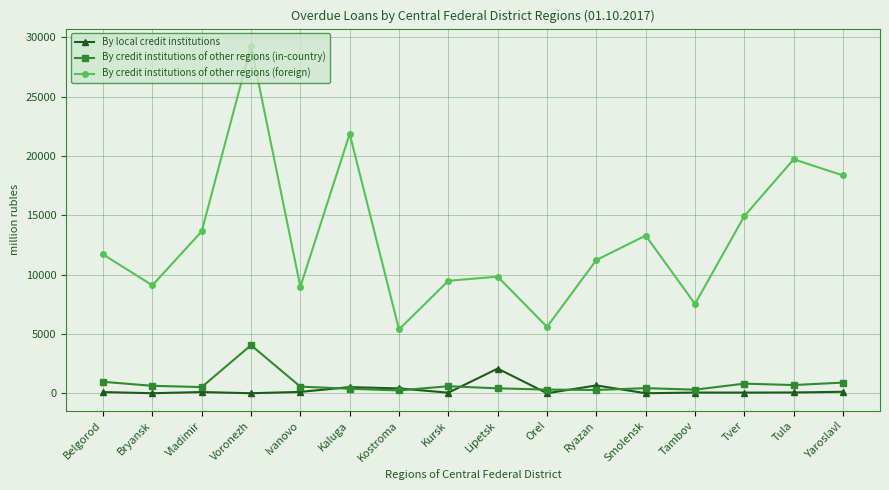

True or false: By credit institutions of other regions (foreign) and By credit institutions of other regions (in-country) cross at least once.

False